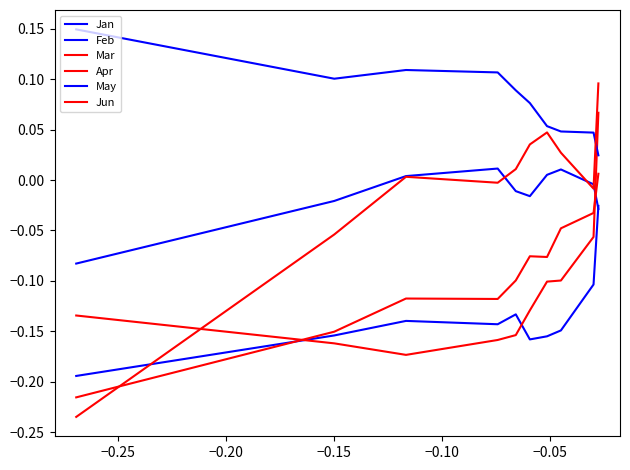

Does the chart have visible grid lines?

No